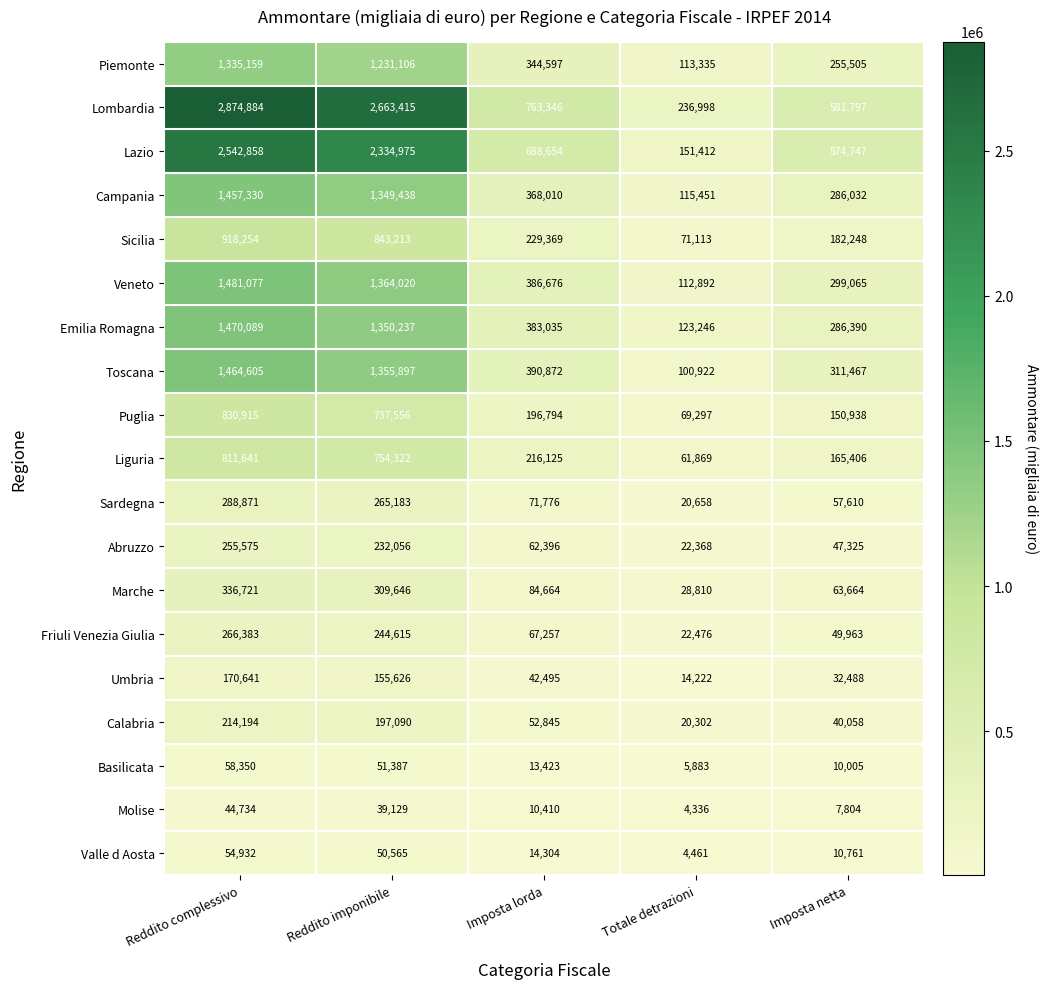

At how many categories does at least one series exceed 1654529?

2